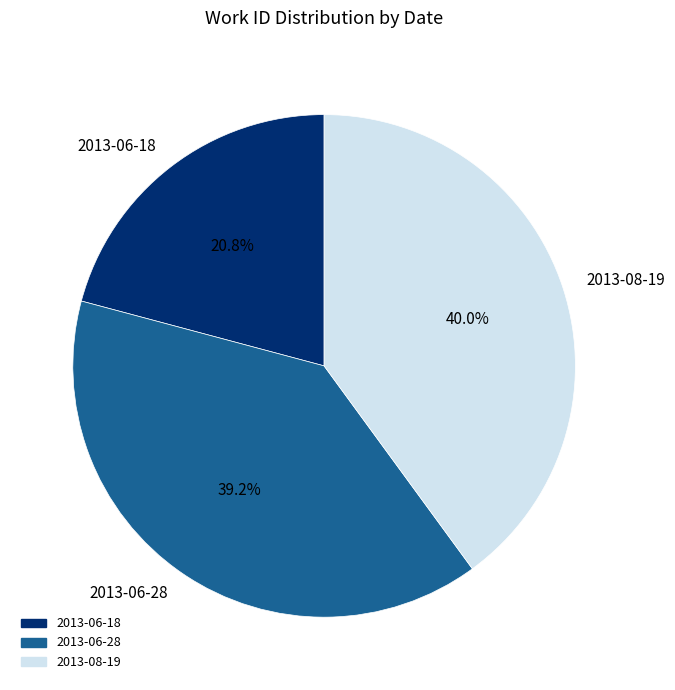

Is there any slice that represents more than half of the pie?

No